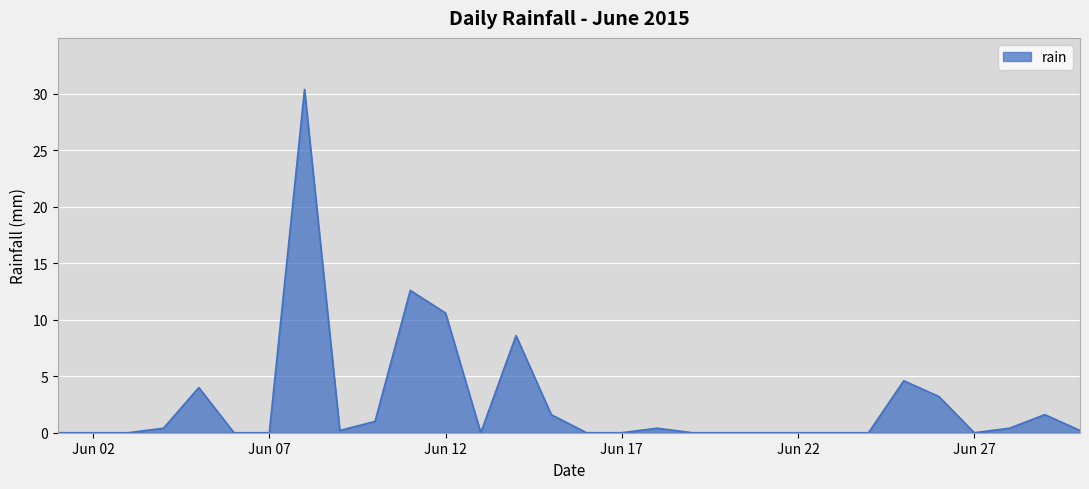

What is the difference between the maximum and minimum values?

30.4